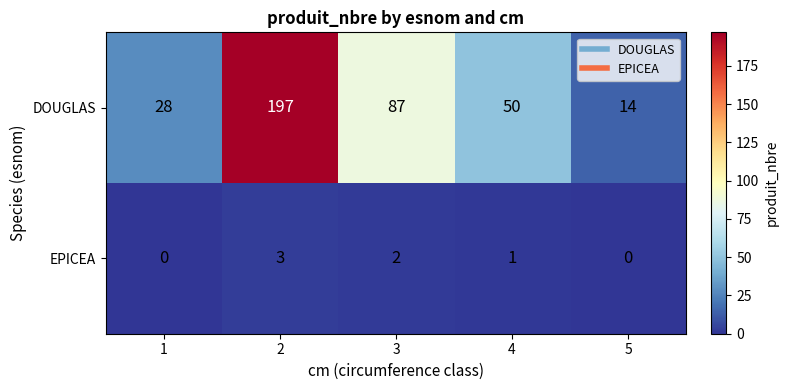

Is the value of EPICEA at 3 greater than the value of DOUGLAS at 2?

No